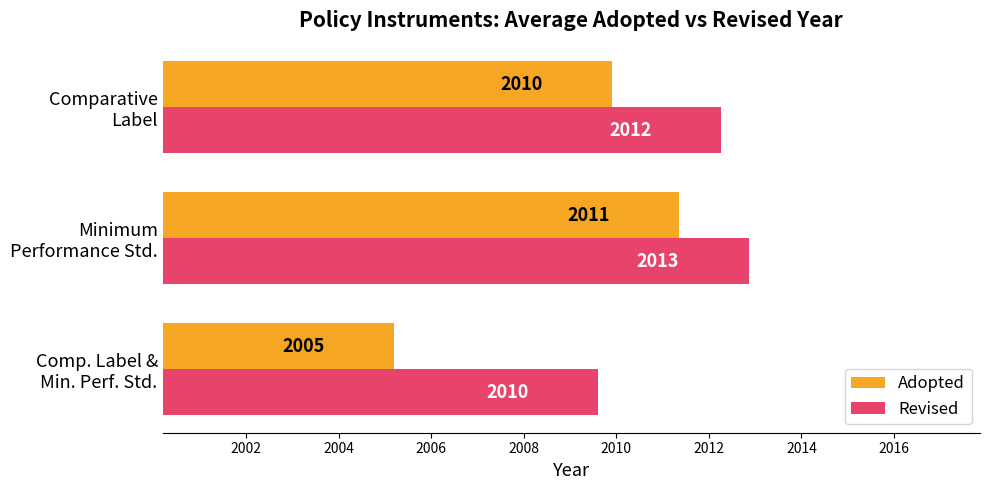

What are all the series names shown in the legend?

Adopted, Revised